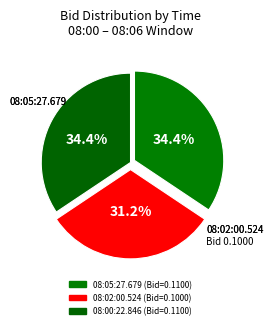

How many slices are in this pie chart?

3